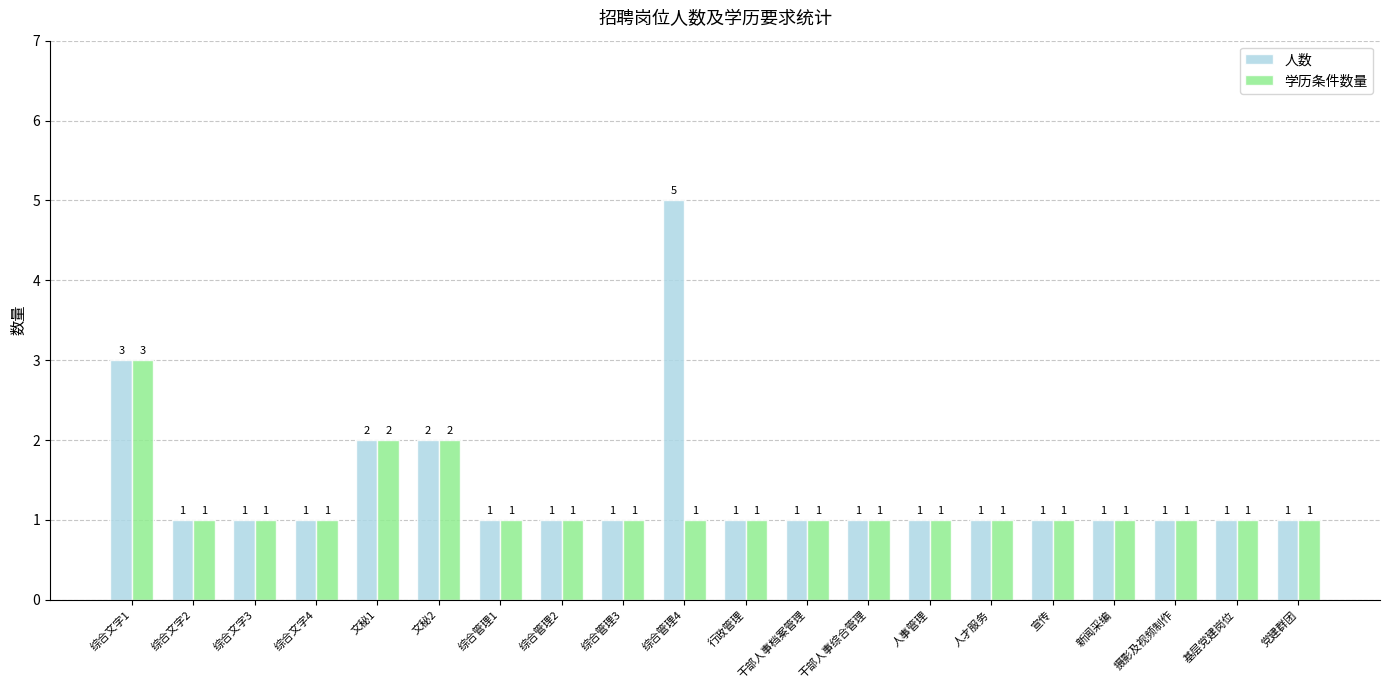

Count the 学历条件数量 values in the range 1 to 2.

19